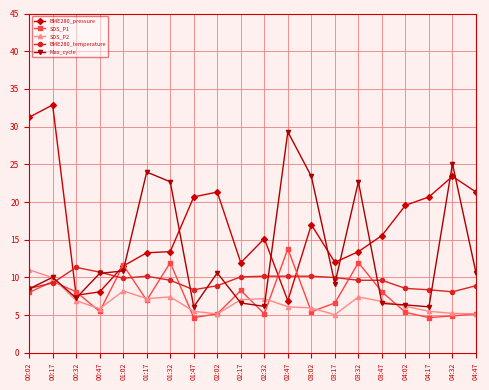

What is the sum of the SDS_P2 values at 04:02 and 01:32?

13.6